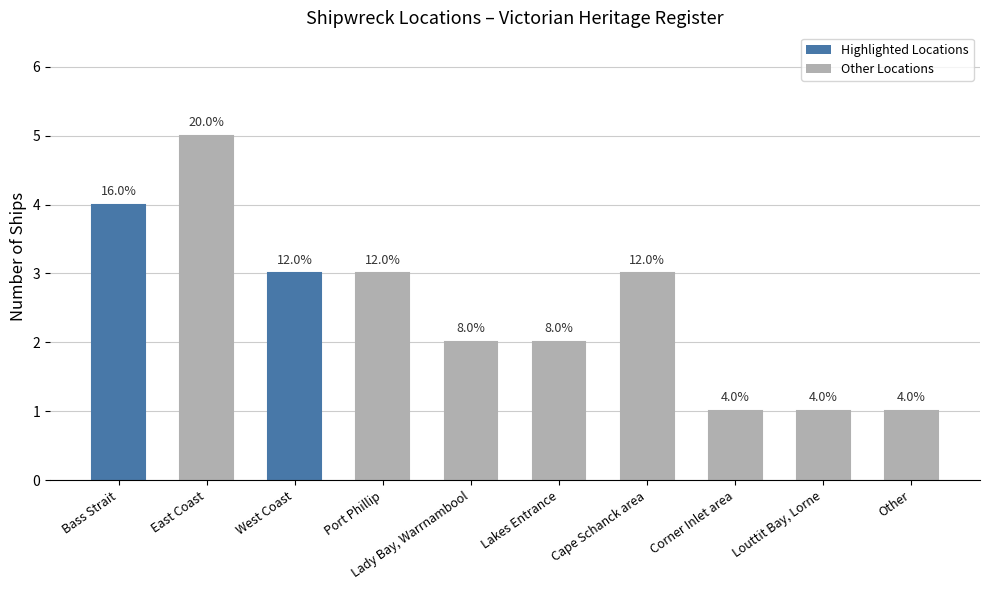

What is the value of the 5th bar from the left?

2